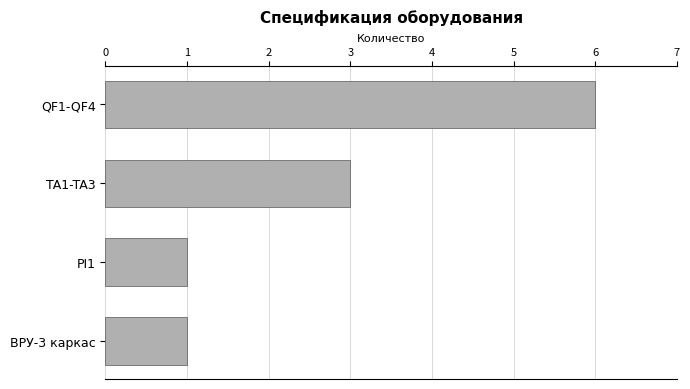

What is the label of the 4th bar from the top?

ВРУ-3 каркас